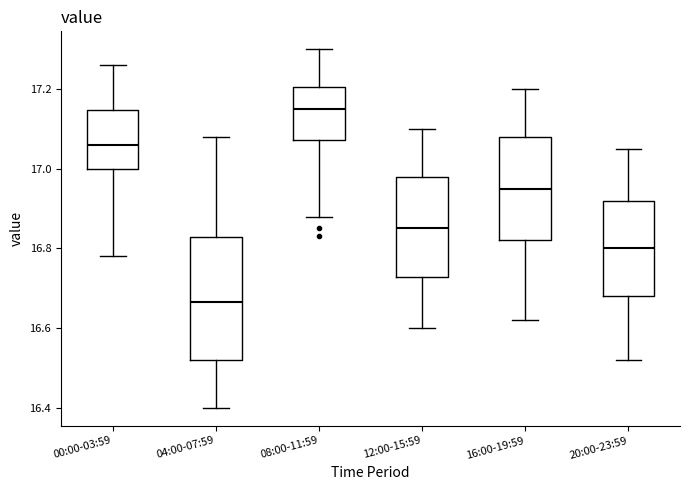

Comparing the boxes themselves (not the whiskers), which one is the tallest?

04:00-07:59